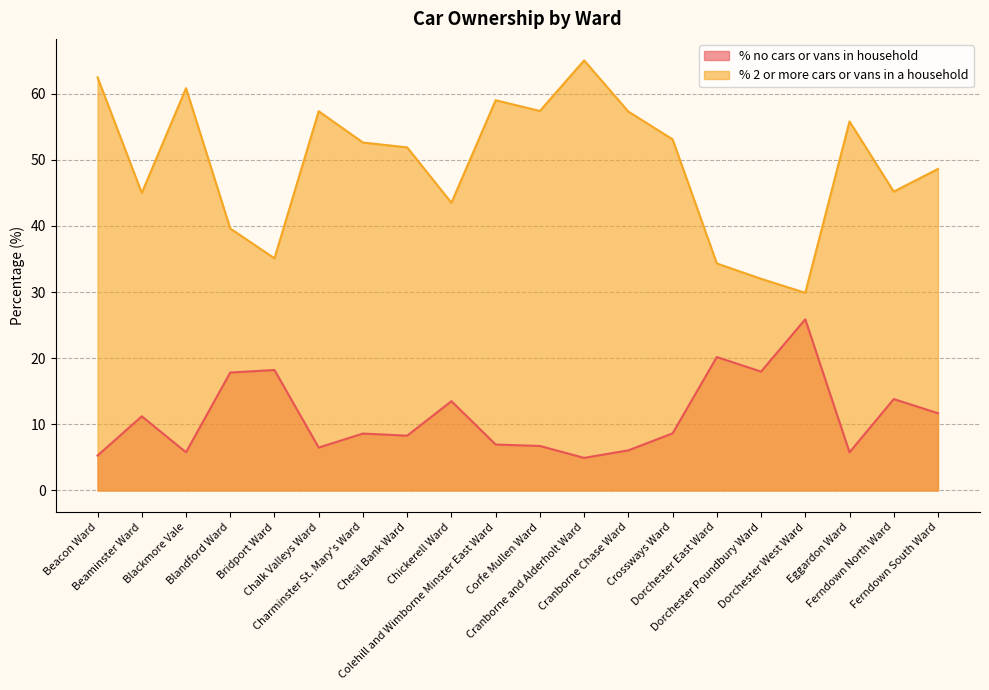

Rank the categories by % no cars or vans in household value from lowest to highest.

Cranborne and Alderholt Ward, Beacon Ward, Eggardon Ward, Blackmore Vale, Cranborne Chase Ward, Chalk Valleys Ward, Corfe Mullen Ward, Colehill and Wimborne Minster East Ward, Chesil Bank Ward, Charminster St. Mary's Ward, Crossways Ward, Beaminster Ward, Ferndown South Ward, Chickerell Ward, Ferndown North Ward, Blandford Ward, Dorchester Poundbury Ward, Bridport Ward, Dorchester East Ward, Dorchester West Ward